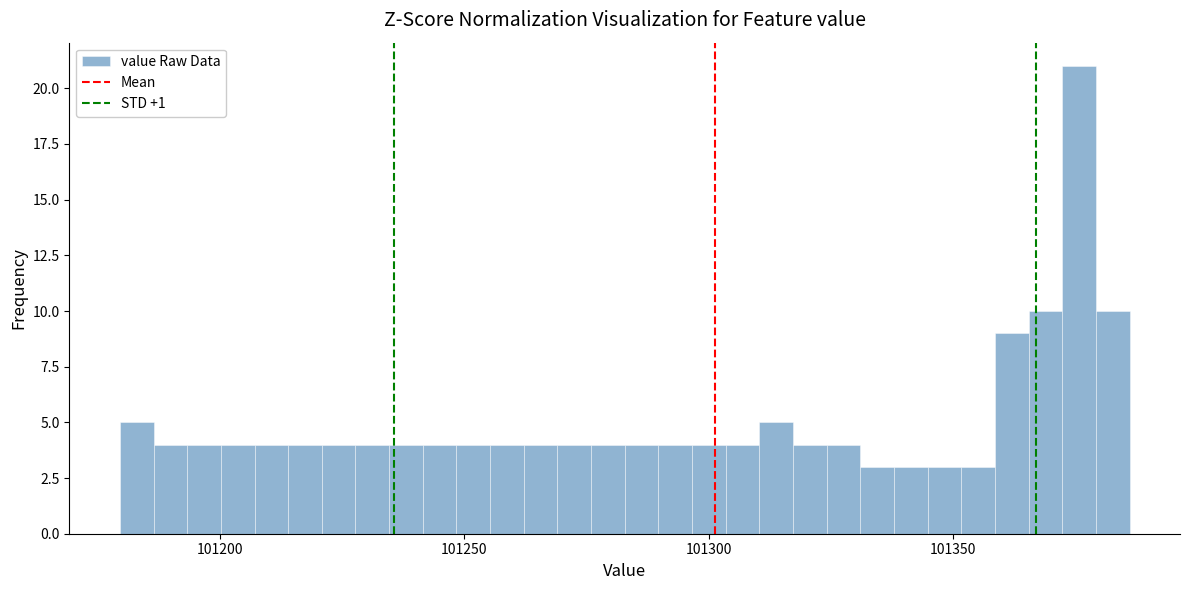

Around what value on the x-axis is the tallest bar? Give the approximate position of its centre, as read against the axis.

101375